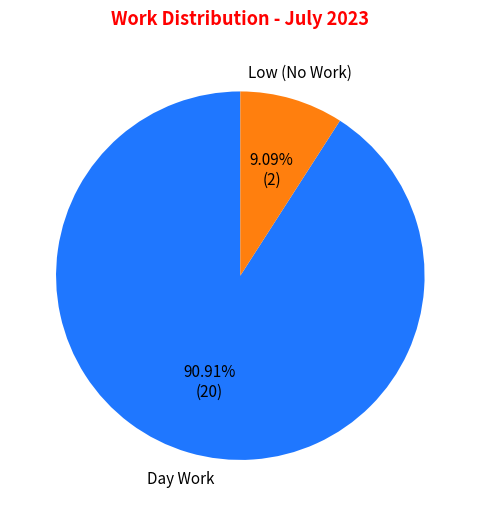

Is there any slice that represents more than half of the pie?

Yes